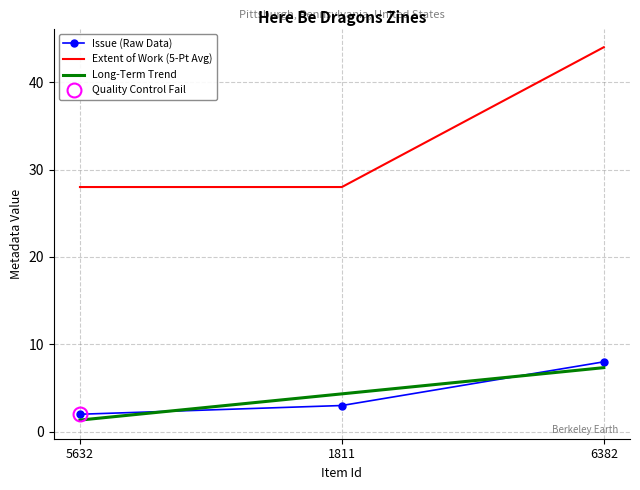

Rank the series by their average value, from highest to lowest.

Extent of Work, Issue